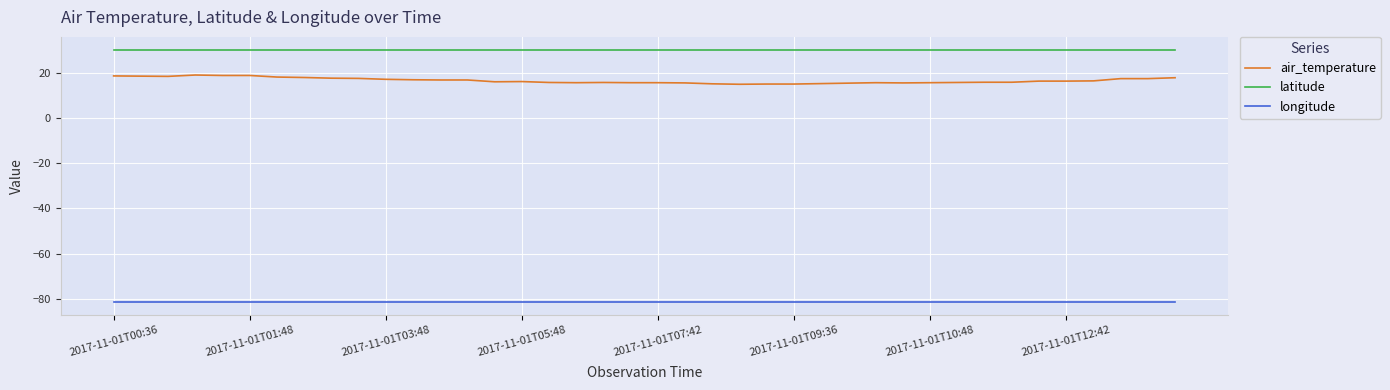

Rank the series by their maximum value, from highest to lowest.

latitude, air_temperature, longitude